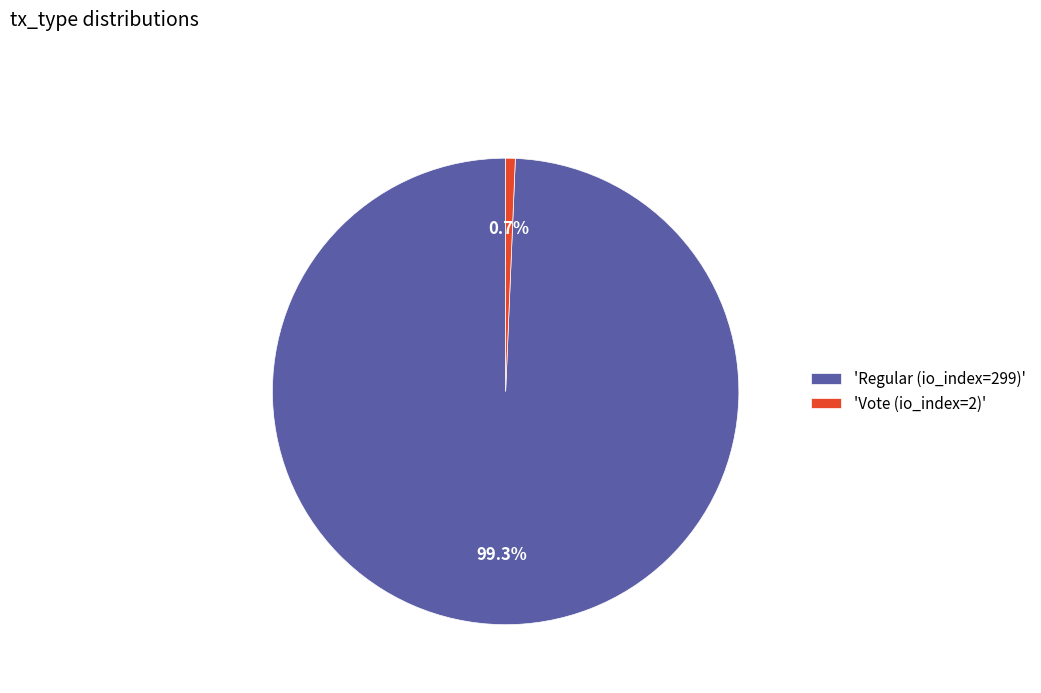

What is the majority slice?

'Regular (io_index=299)'